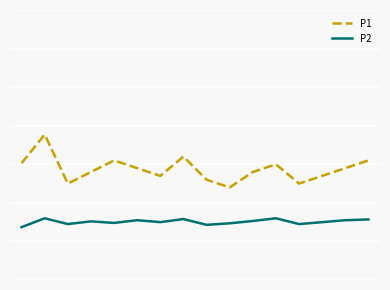

What are all the series names shown in the legend?

P1, P2